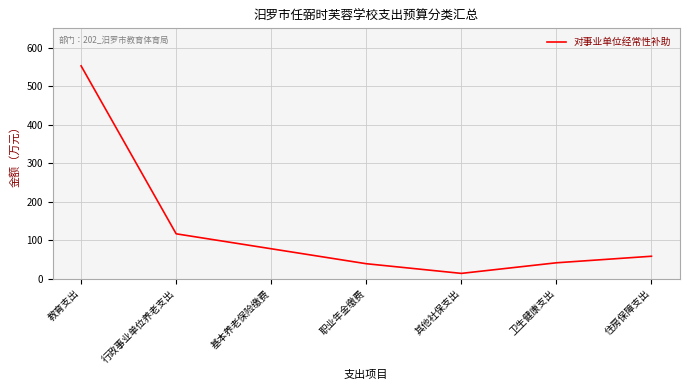

What value does the data have at 教育支出?

552.5